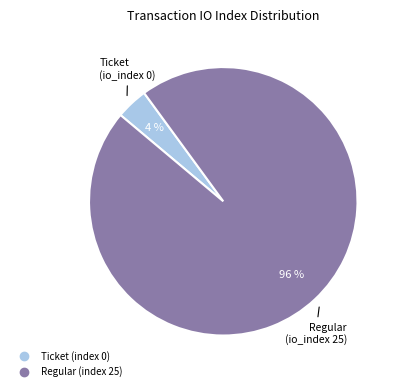

True or false: Regular (index 25) accounts for 86% of the total.

False